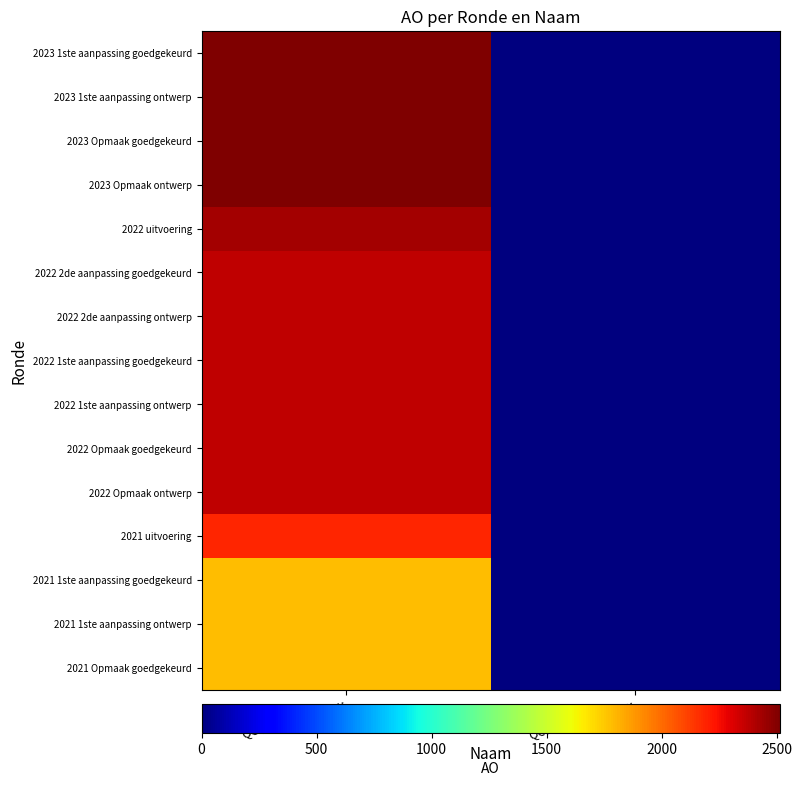

Reading left to right, transcribe all the data shown in this chart.

2023 1ste aanpassing goedgekeurd: QC0-9QAEAZZ-OW=2514	QC0-9QAHAZZ-OW=0
2023 1ste aanpassing ontwerp: QC0-9QAEAZZ-OW=2514	QC0-9QAHAZZ-OW=0
2023 Opmaak goedgekeurd: QC0-9QAEAZZ-OW=2514	QC0-9QAHAZZ-OW=0
2023 Opmaak ontwerp: QC0-9QAEAZZ-OW=2514	QC0-9QAHAZZ-OW=0
2022 uitvoering: QC0-9QAEAZZ-OW=2435	QC0-9QAHAZZ-OW=0
2022 2de aanpassing goedgekeurd: QC0-9QAEAZZ-OW=2370	QC0-9QAHAZZ-OW=0
2022 2de aanpassing ontwerp: QC0-9QAEAZZ-OW=2370	QC0-9QAHAZZ-OW=0
2022 1ste aanpassing goedgekeurd: QC0-9QAEAZZ-OW=2370	QC0-9QAHAZZ-OW=0
2022 1ste aanpassing ontwerp: QC0-9QAEAZZ-OW=2370	QC0-9QAHAZZ-OW=0
2022 Opmaak goedgekeurd: QC0-9QAEAZZ-OW=2370	QC0-9QAHAZZ-OW=0
2022 Opmaak ontwerp: QC0-9QAEAZZ-OW=2370	QC0-9QAHAZZ-OW=0
2021 uitvoering: QC0-9QAEAZZ-OW=2189	QC0-9QAHAZZ-OW=0
2021 1ste aanpassing goedgekeurd: QC0-9QAEAZZ-OW=1784	QC0-9QAHAZZ-OW=0
2021 1ste aanpassing ontwerp: QC0-9QAEAZZ-OW=1784	QC0-9QAHAZZ-OW=0
2021 Opmaak goedgekeurd: QC0-9QAEAZZ-OW=1784	QC0-9QAHAZZ-OW=0